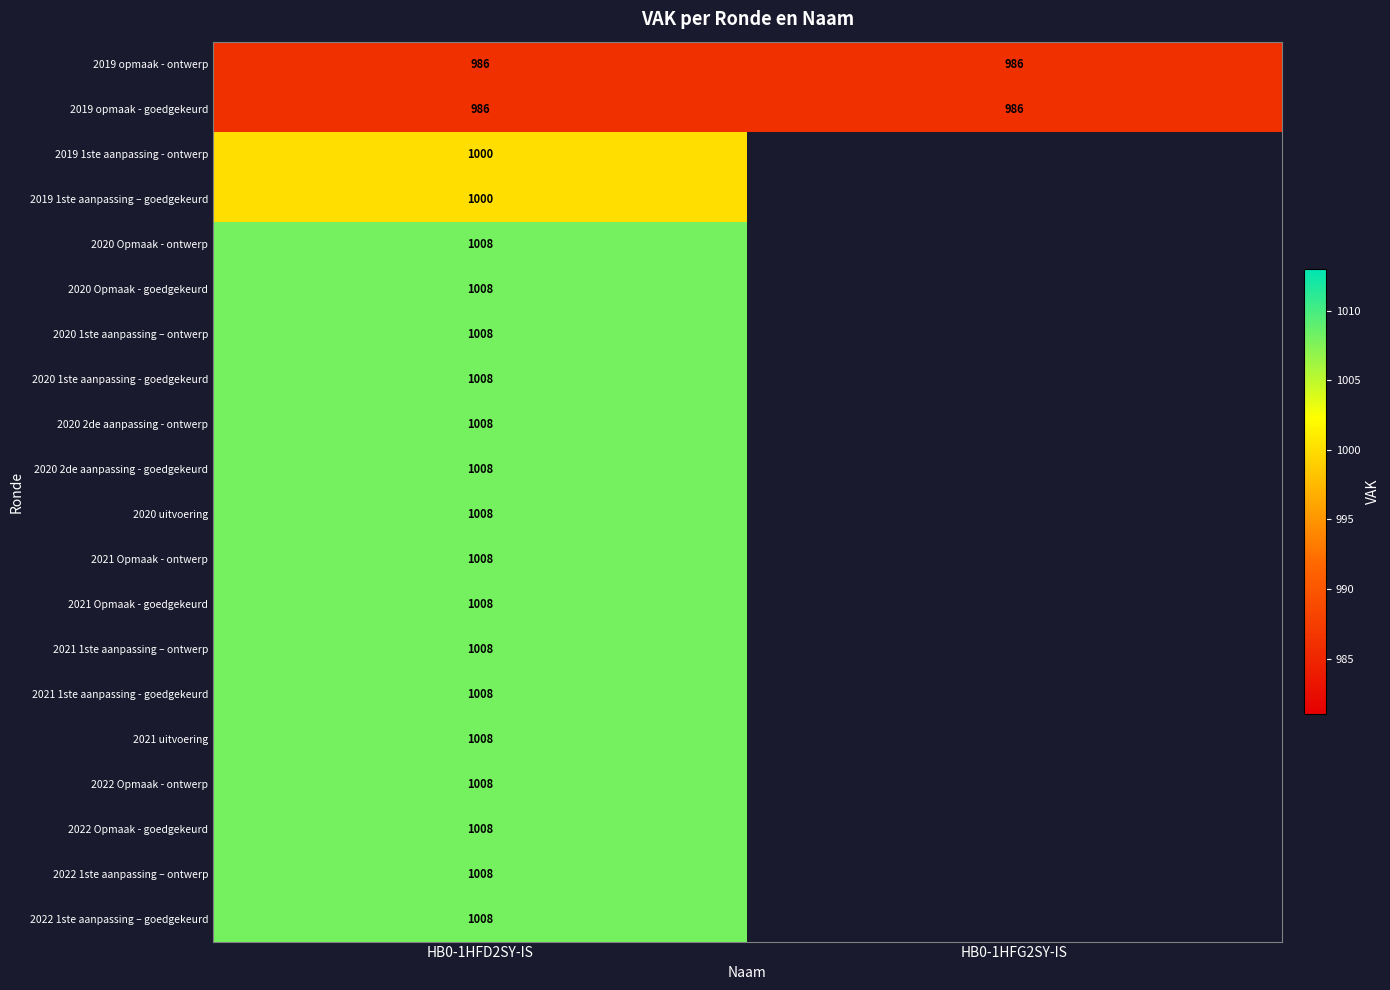

Is it true that 2019 opmaak - goedgekeurd equals 450 at HB0-1HFG2SY-IS?

False